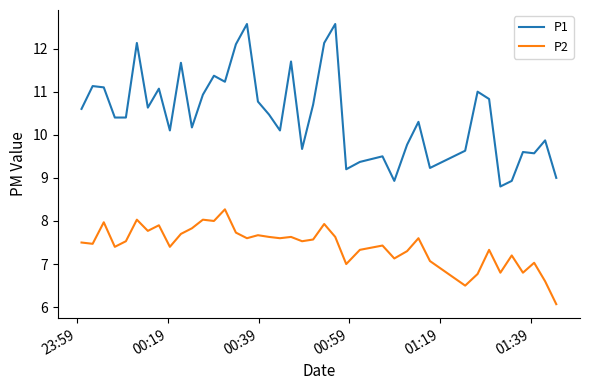

Reading right to left, list all the values displayed in this chart.

P1: 9.0	9.9	9.6	9.6	8.9	8.8	10.8	11.0	9.6	9.2	10.3	9.8	8.9	9.5	9.4	9.2	12.6	12.1	10.7	9.7	11.7	10.1	10.5	10.8	12.6	12.1	11.2	11.4	10.9	10.2	11.7	10.1	11.1	10.6	12.1	10.4	10.4	11.1	11.1	10.6
P2: 6.1	6.6	7.0	6.8	7.2	6.8	7.3	6.8	6.5	7.1	7.6	7.3	7.1	7.4	7.3	7.0	7.6	7.9	7.6	7.5	7.6	7.6	7.6	7.7	7.6	7.7	8.3	8.0	8.0	7.8	7.7	7.4	7.9	7.8	8.0	7.5	7.4	8.0	7.5	7.5